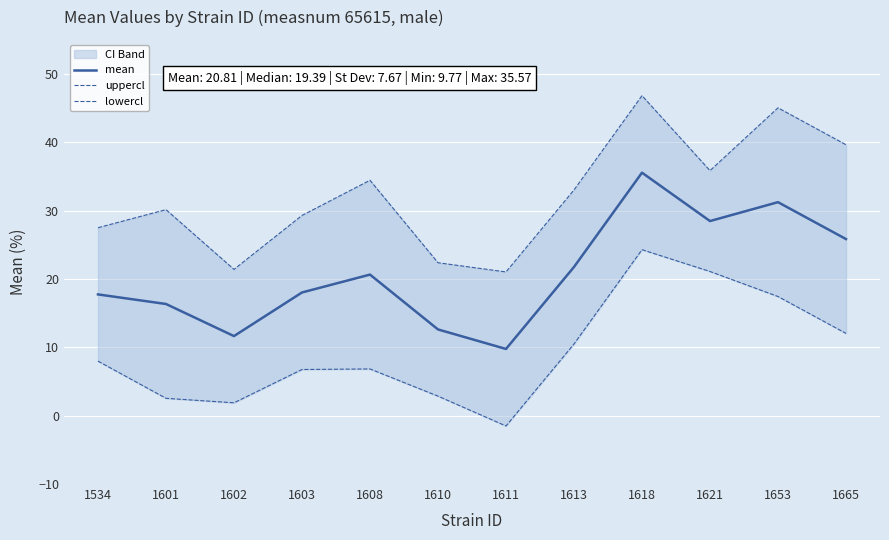

True or false: lowercl and mean intersect in this chart.

False